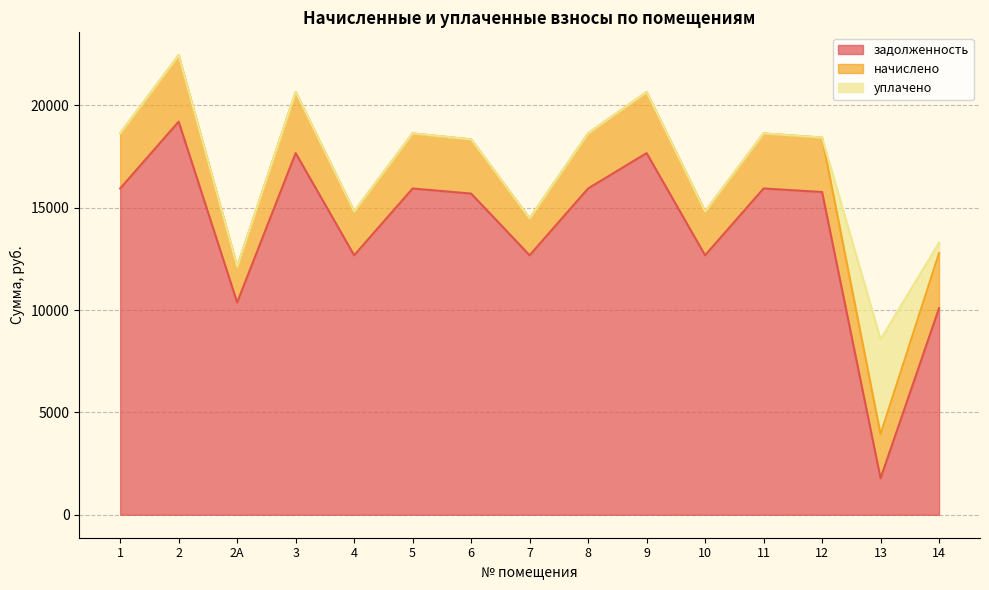

At which label is начислено closest to 2494?

6